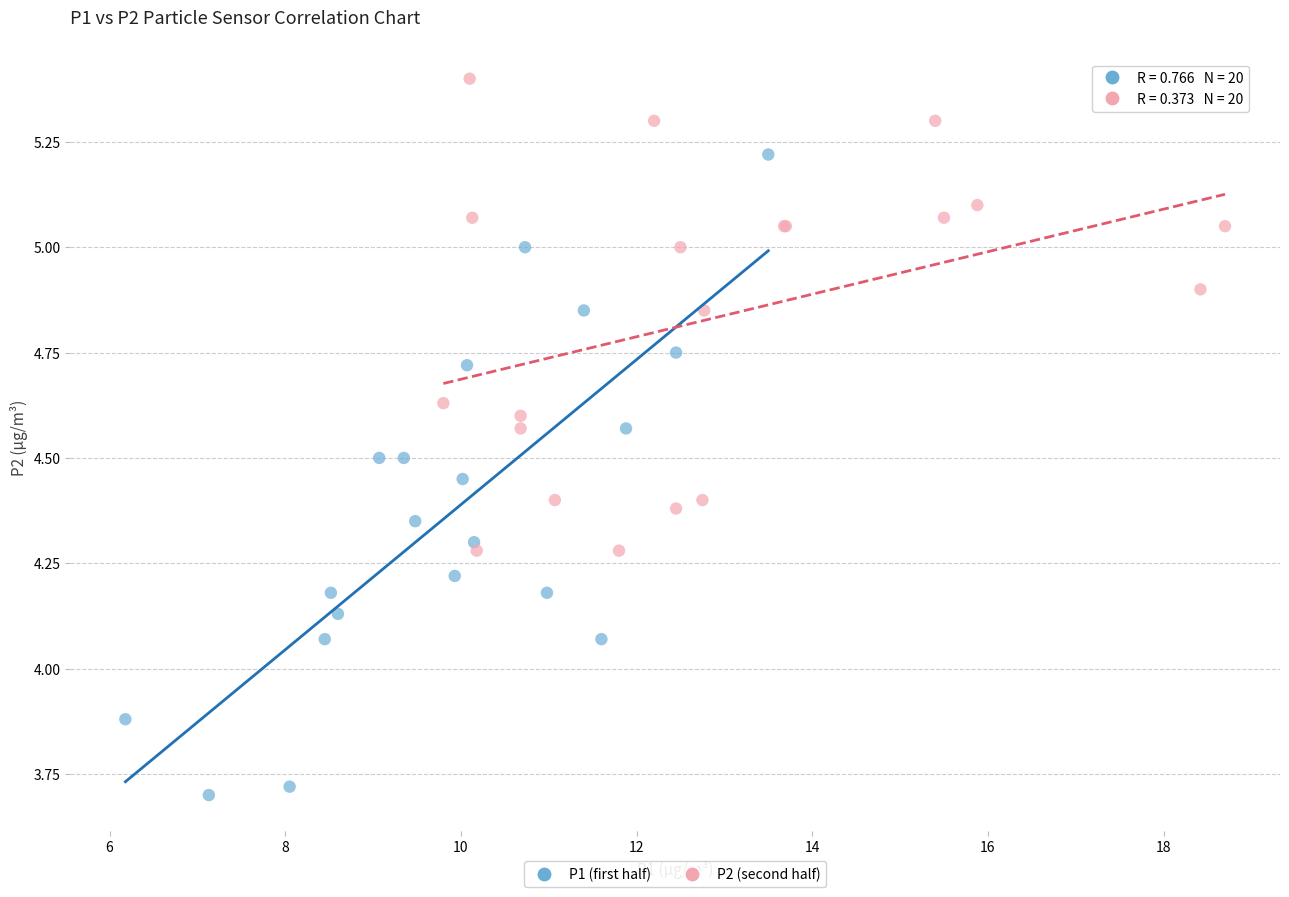

Which series has the widest spread of Y values?

P1 (first half)